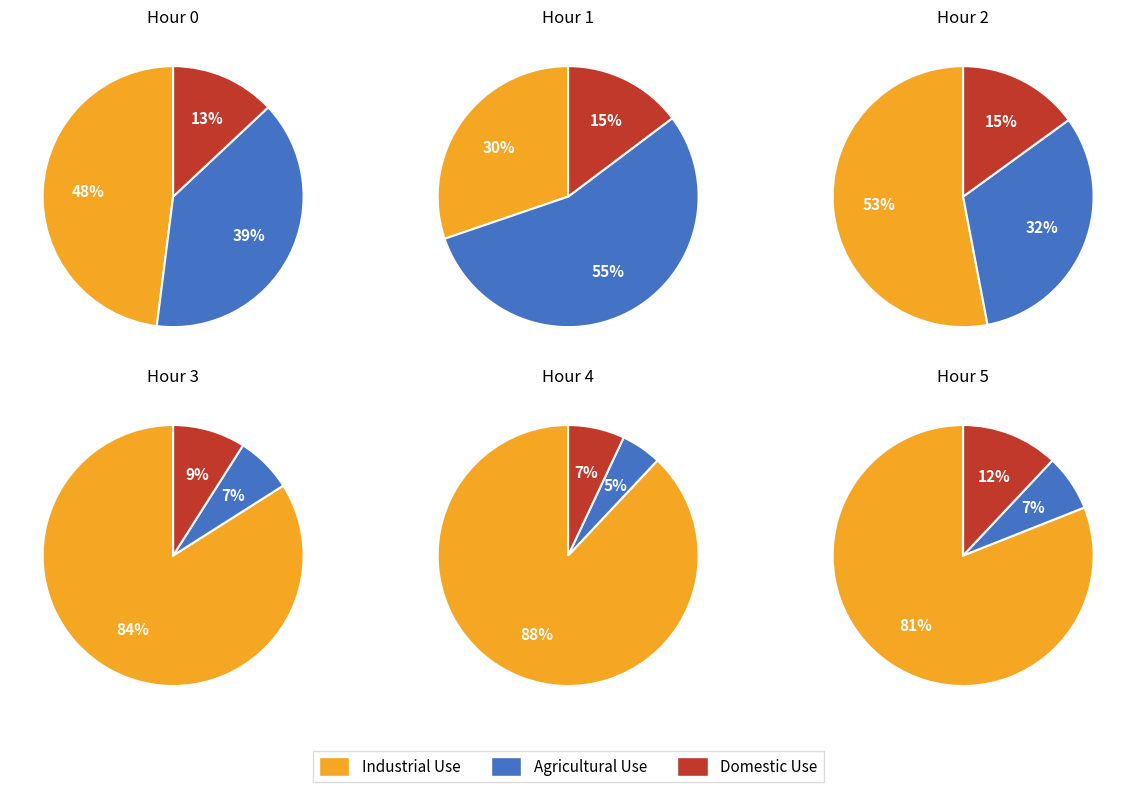

To the nearest percent, what is the combined percentage of 3 and 4?

21%